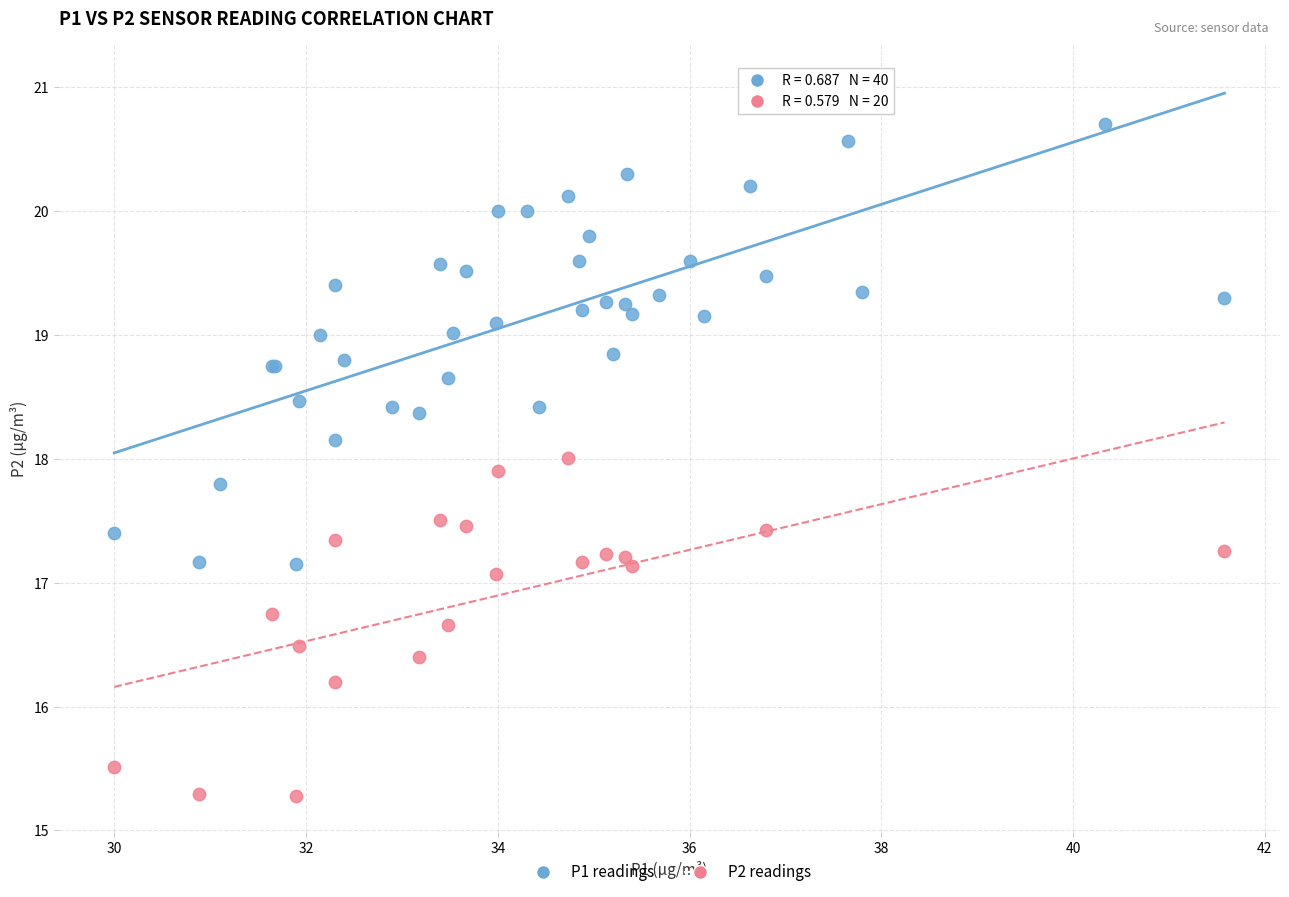

Which series reaches the maximum Y coordinate?

P1 readings